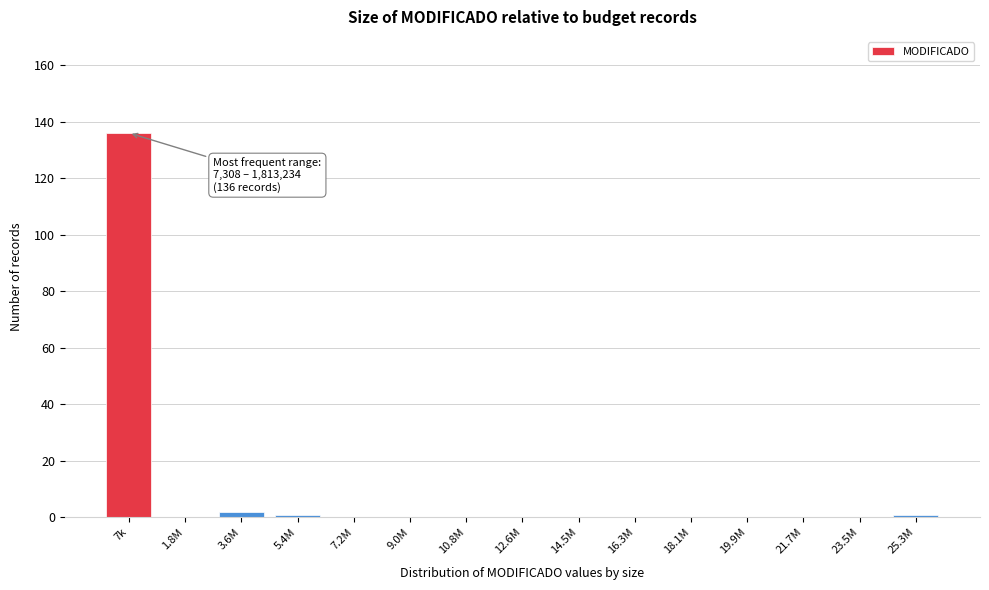

Reading left to right, transcribe all the data shown in this chart.

7k=136	1.8M=0	3.6M=2	5.4M=1	7.2M=0	9.0M=0	10.8M=0	12.6M=0	14.5M=0	16.3M=0	18.1M=0	19.9M=0	21.7M=0	23.5M=0	25.3M=1